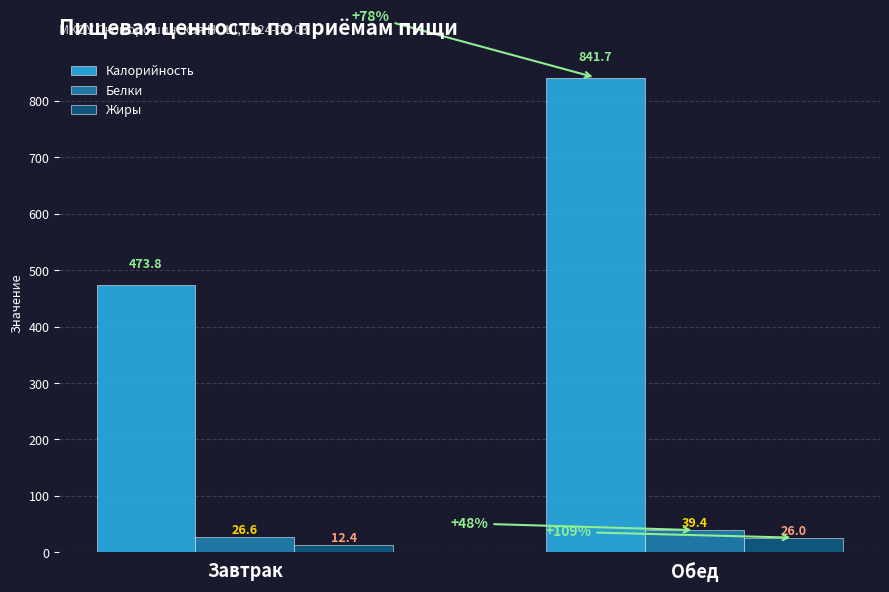

At how many categories does at least one series exceed 654?

1